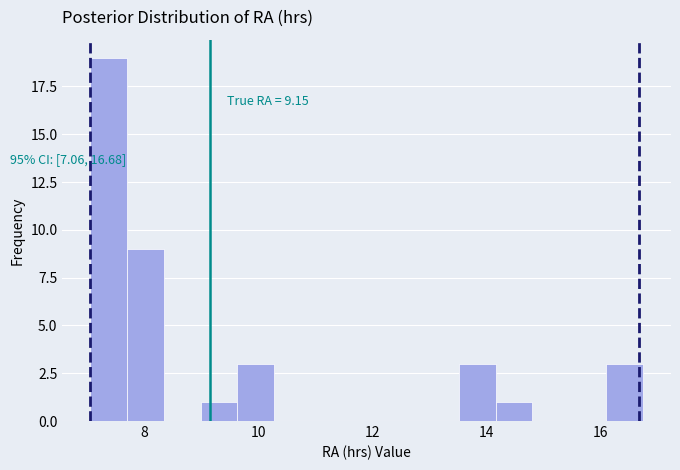

Read against the x-axis, roughly where is the centre of the tallest bar?

7.4